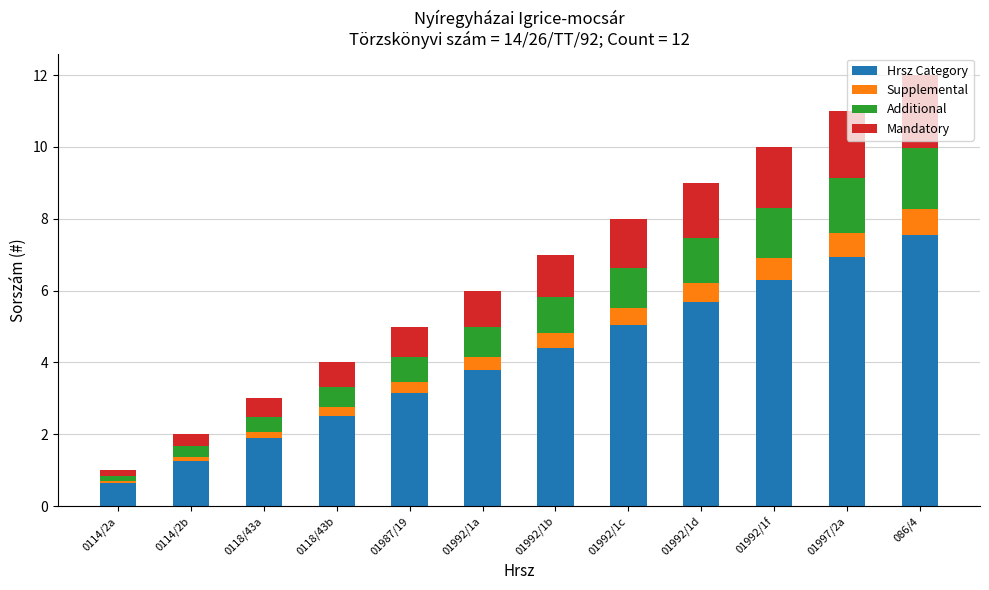

What is the sum of all Hrsz Category values?

49.1